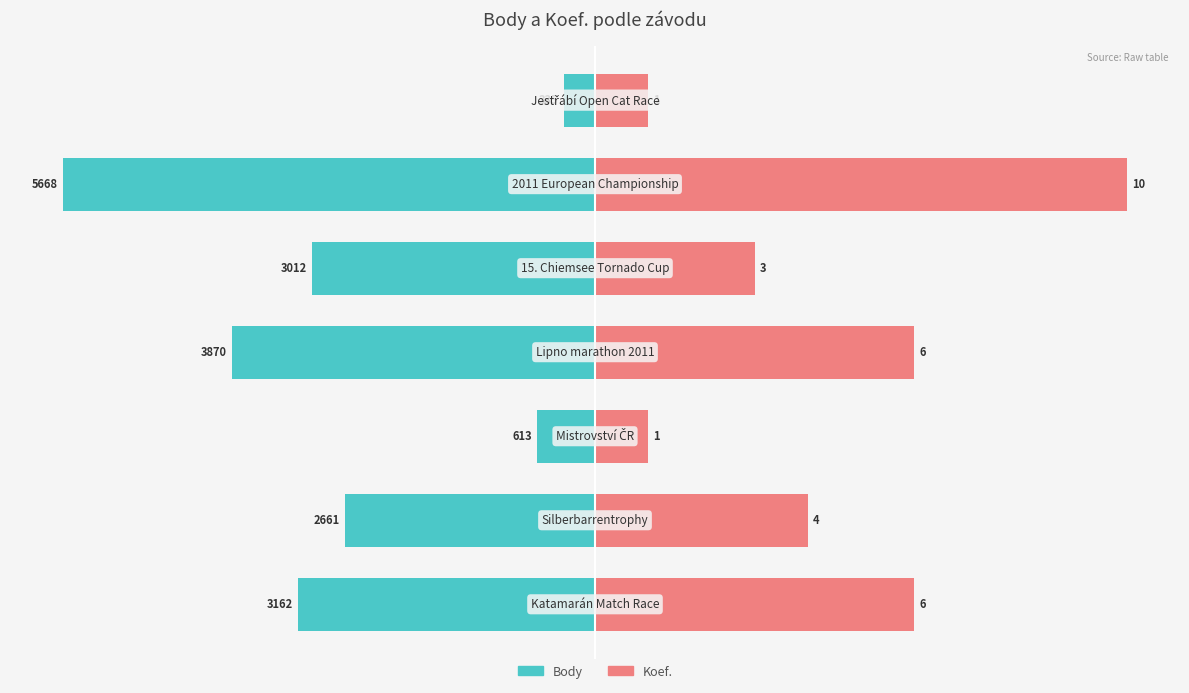

Between −50 and 25, which series saw the biggest shift?

Body